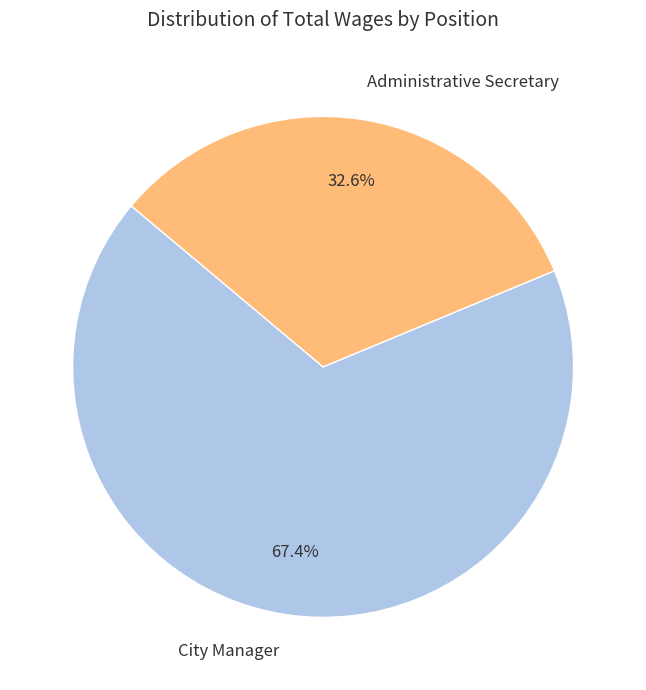

To the nearest percent, what is the average slice percentage?

50%